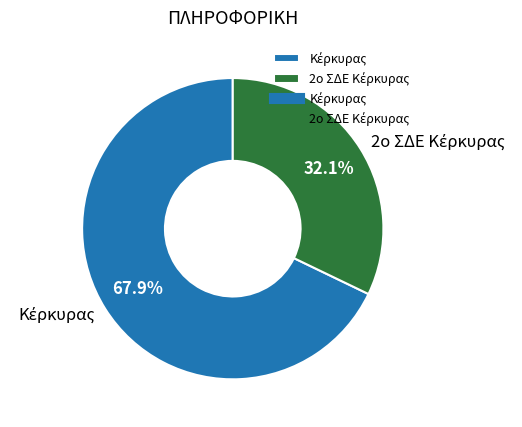

Is there any slice that represents more than half of the pie?

Yes